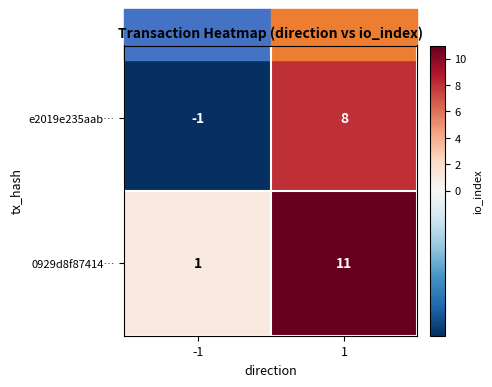

What is the sum of all e2019e235aab… values?

7